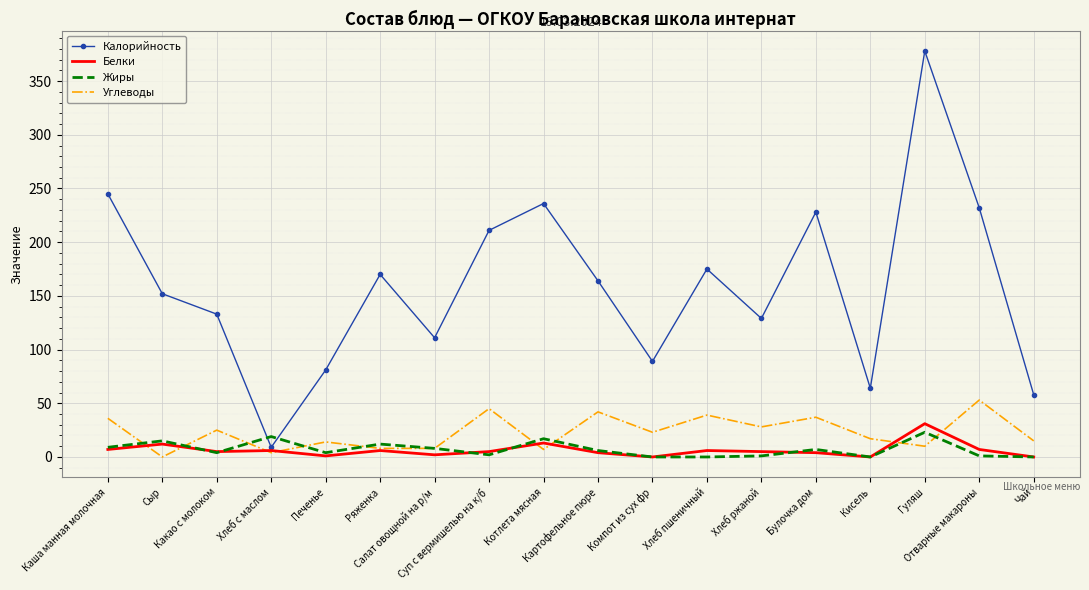

The value of Жиры at Хлеб ржаной is 1. True or false?

True